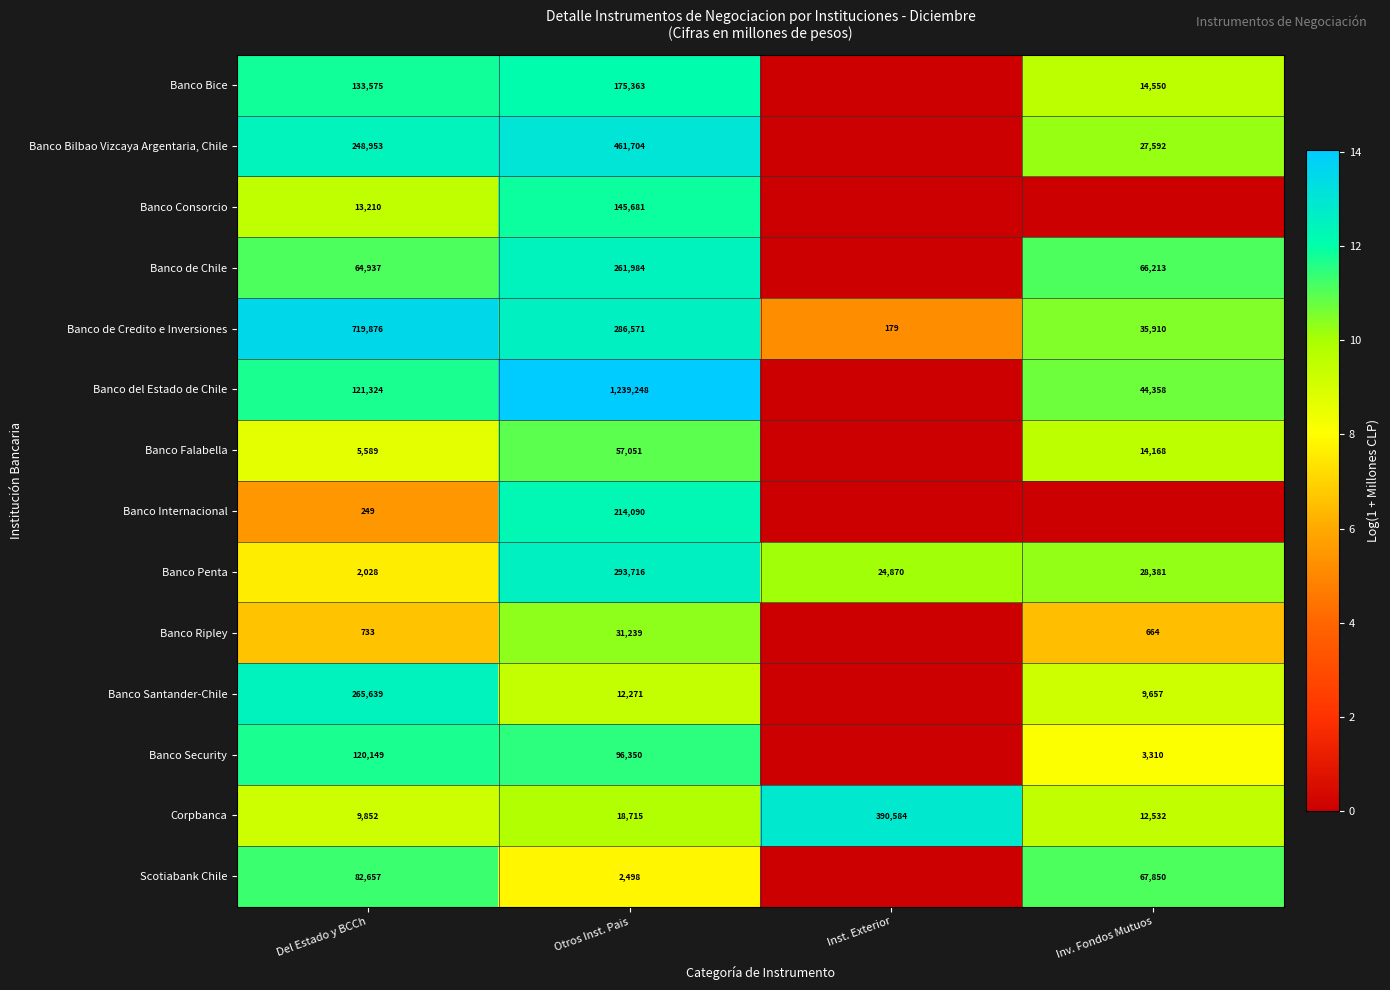

Count the number of data series in this chart.

14